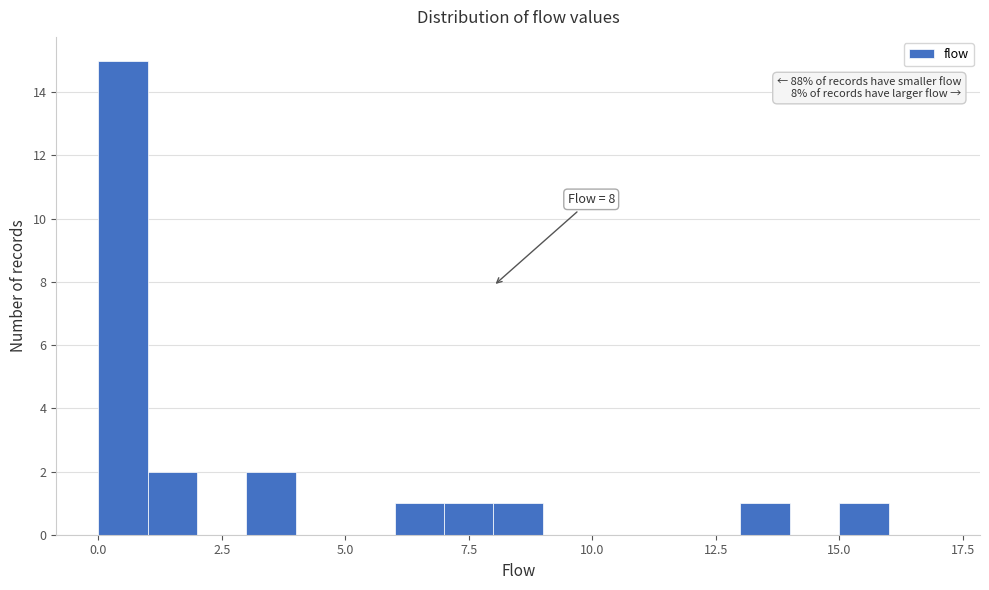

Read against the x-axis, roughly where is the centre of the tallest bar?

0.5